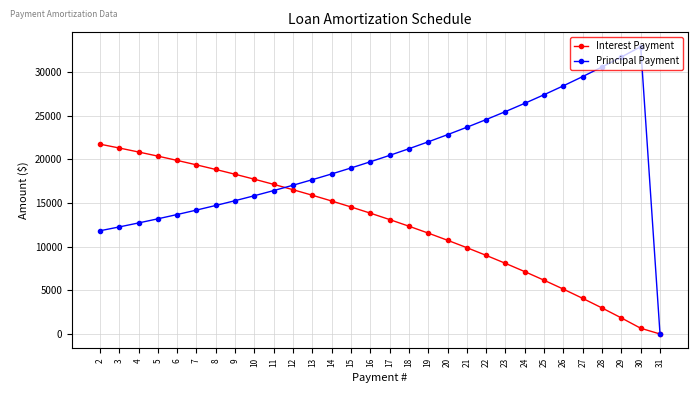

Where do Principal Payment and Interest Payment first cross each other?

11 and 12